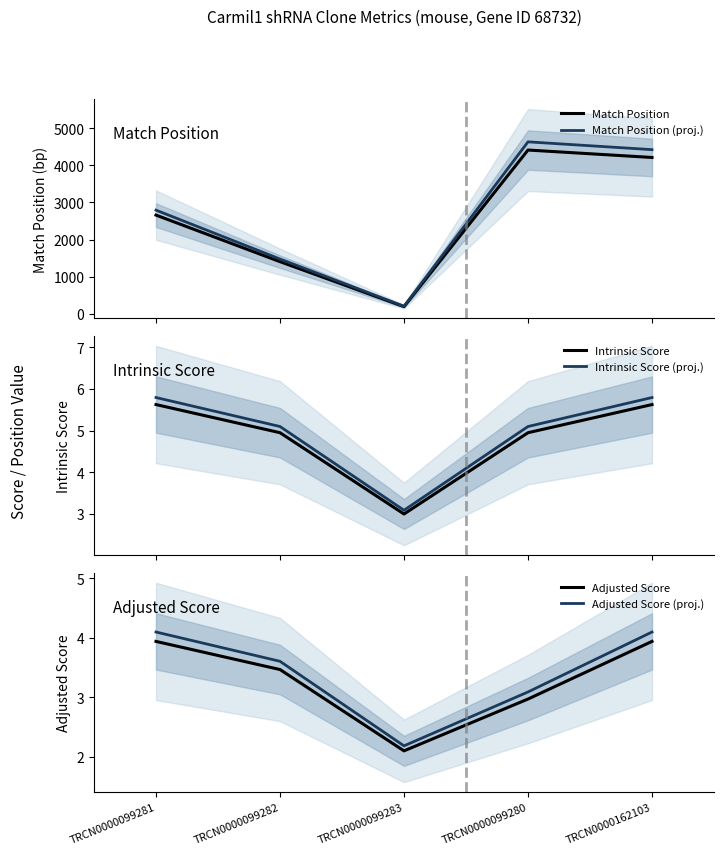

What is the sum of the Intrinsic Score (proj.) values at TRCN0000162103 and TRCN0000099282?

10.9